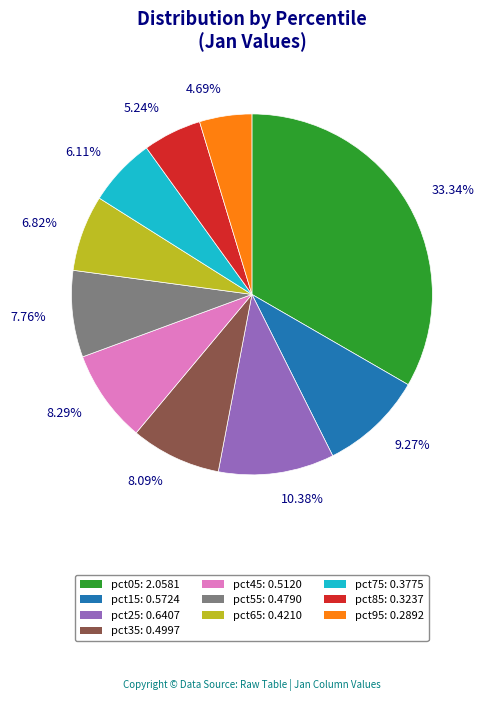

What portion of the pie excludes pct15?

90.7%